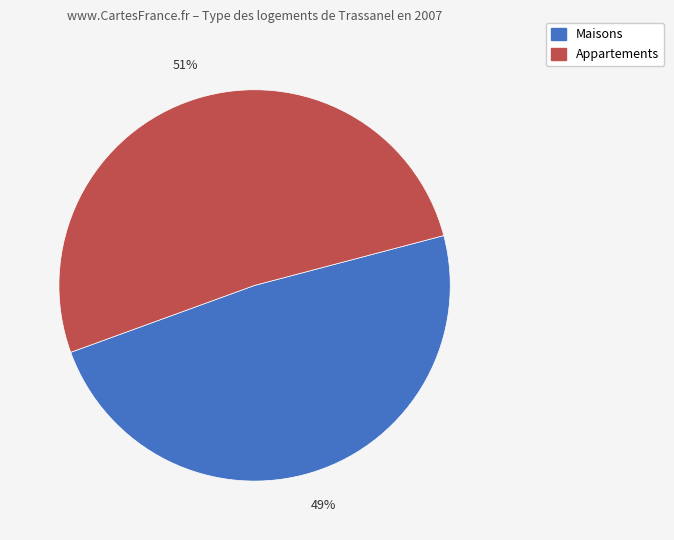

Is there a majority slice in this chart?

Yes